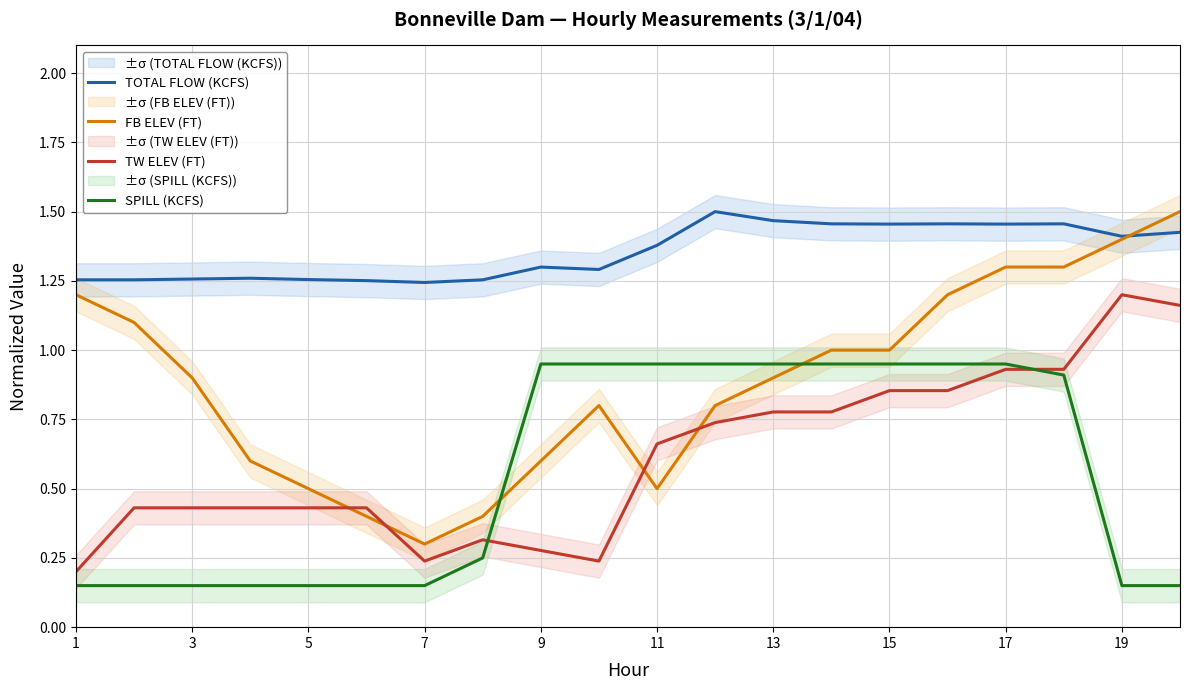

Which category has the lowest value in the FB ELEV (FT) series?

7